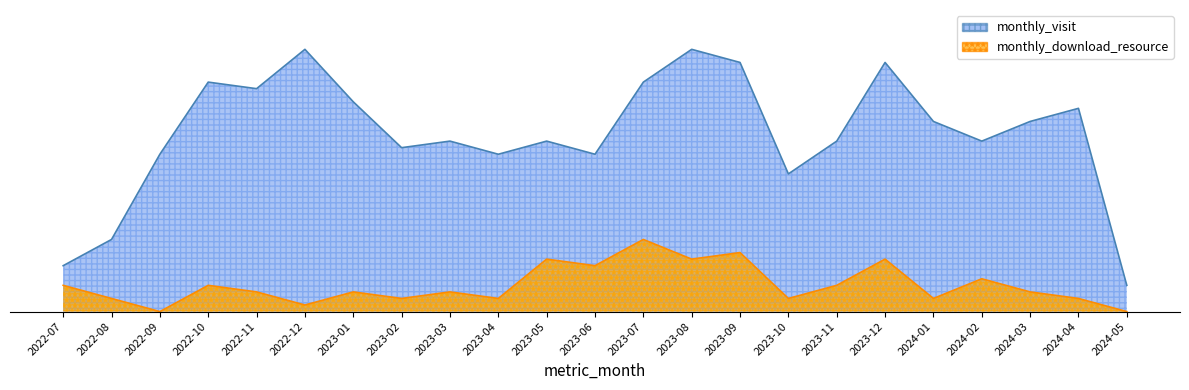

True or false: monthly_download_resource and monthly_visit cross at least once.

False